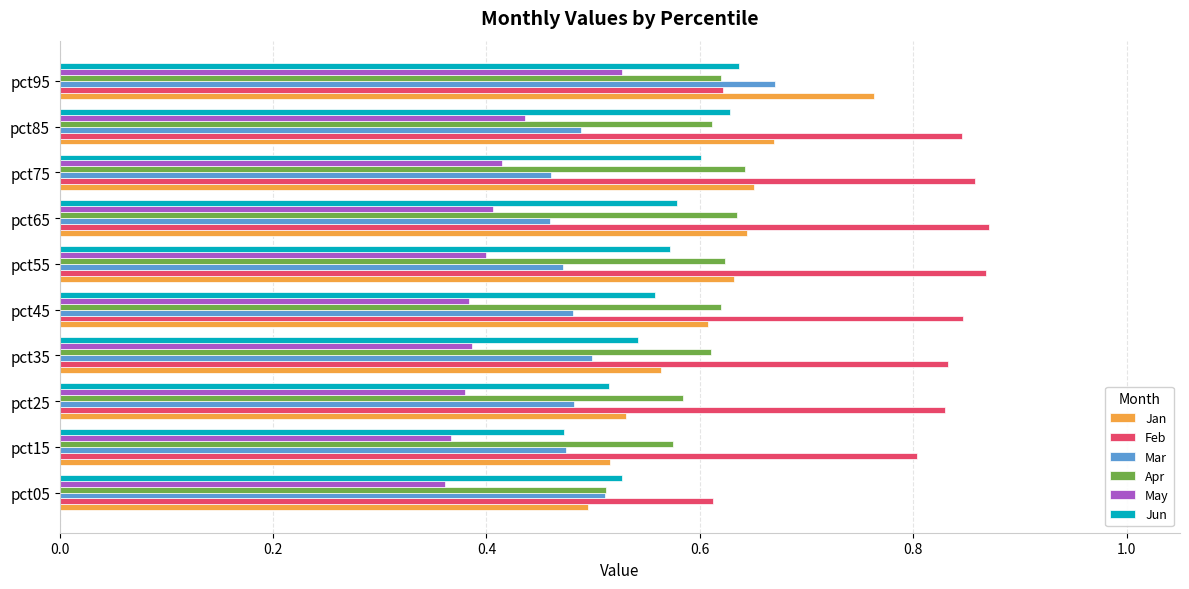

True or false: May has a value of 0.1 at pct65.

False